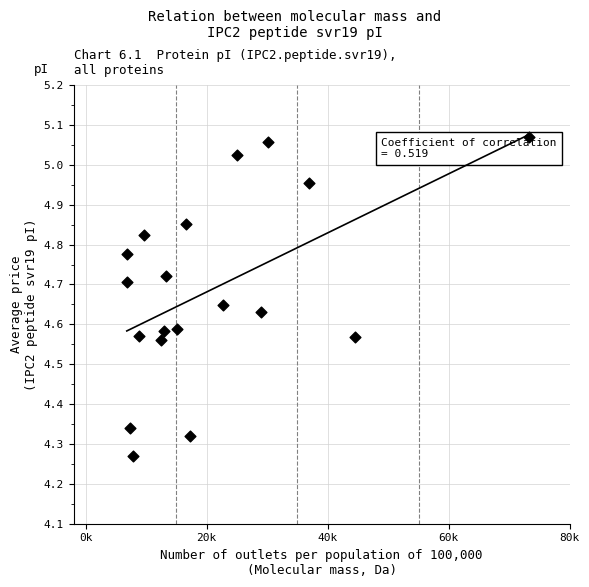

What is the range of X values (max minus min)?

66498.8